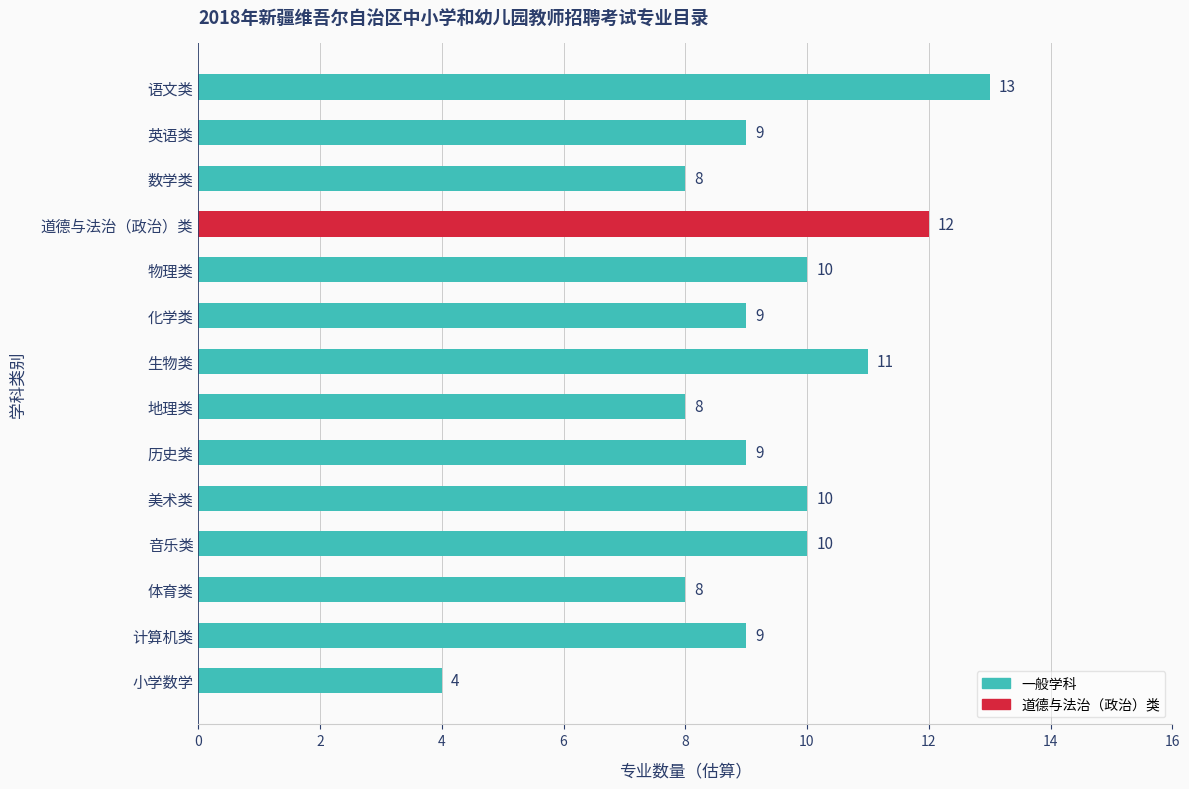

What is the label of the 5th bar from the top?

物理类